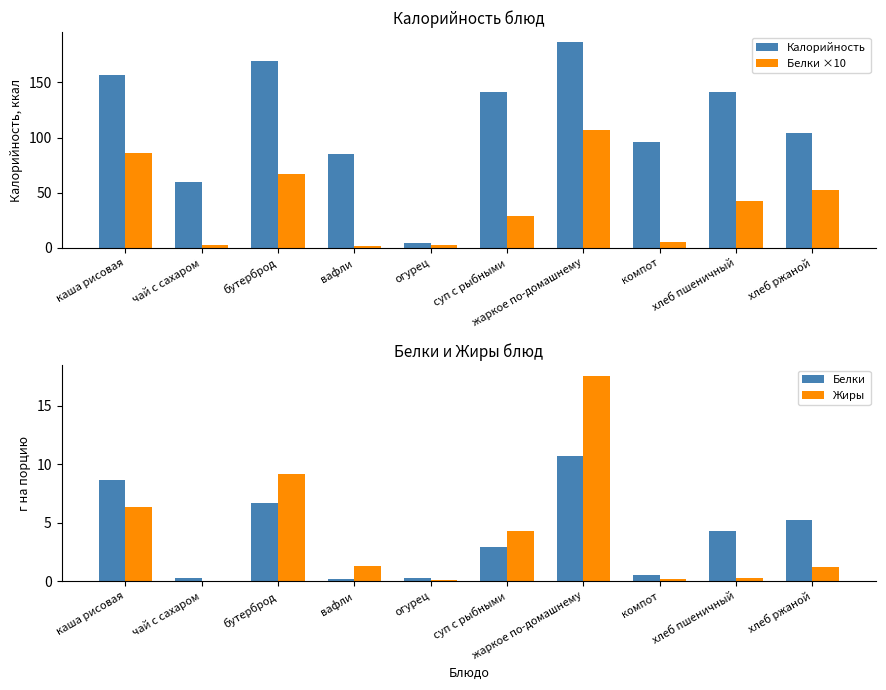

What is the difference between the second highest and minimum values in the Калорийность series?

164.8